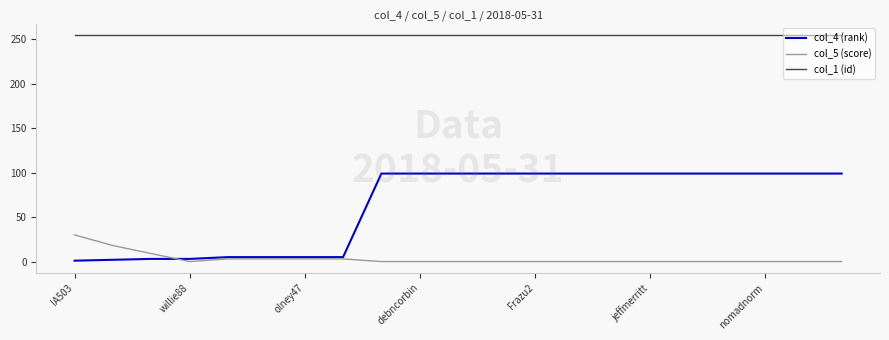

Which series has the largest total across all categories?

col_1 (id)